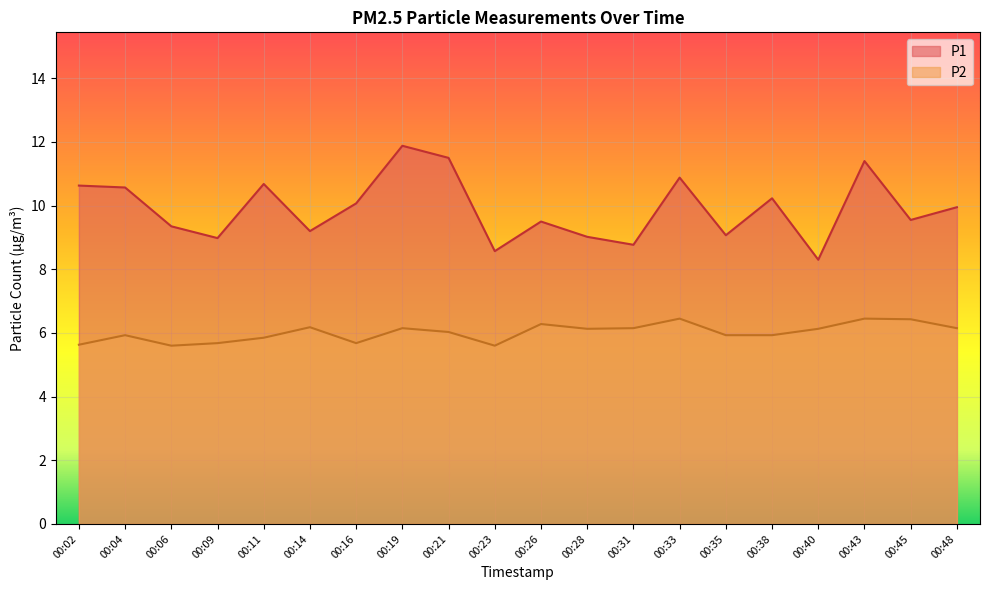

True or false: P2 and P1 intersect in this chart.

False